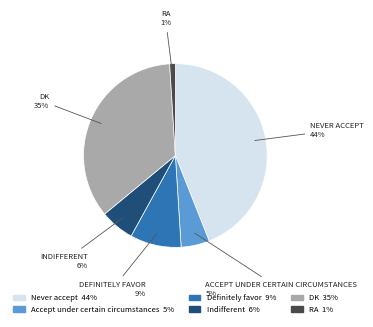

To the nearest percent, what is the difference between the RA and Never accept slice percentages?

43%